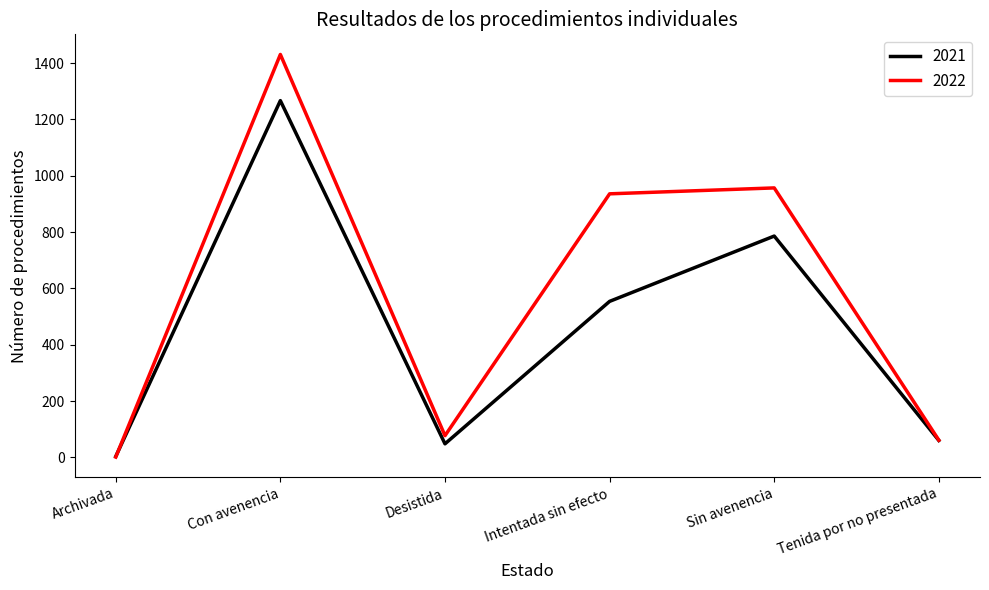

Which label corresponds to the largest value in the chart?

Con avenencia